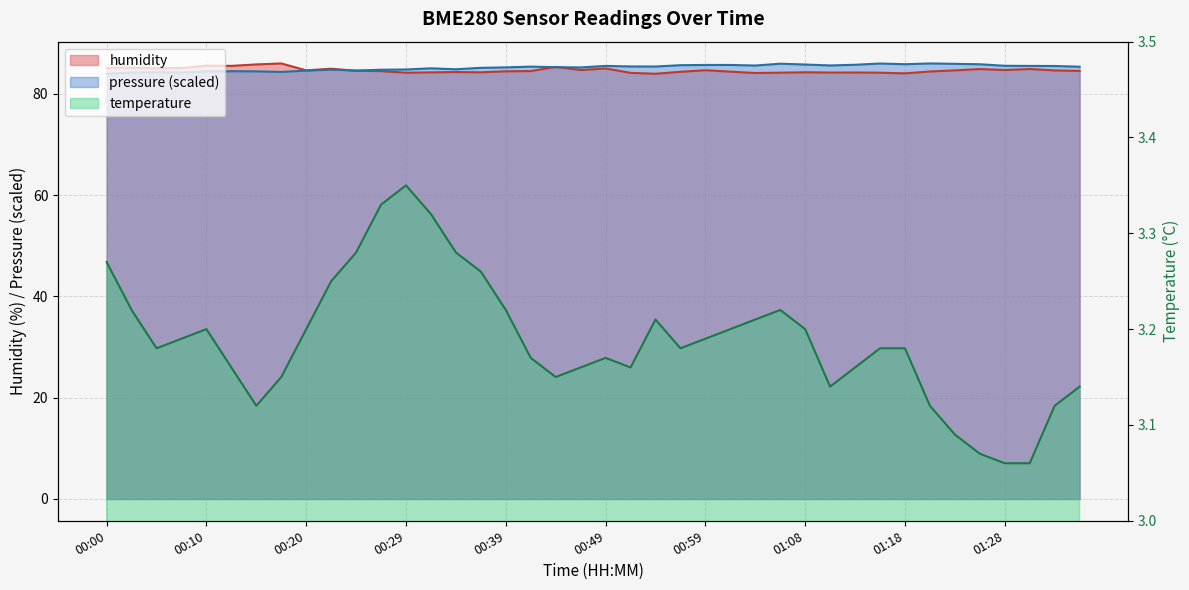

In humidity, how many points are higher than both neighbors (excluding endpoints)?

12